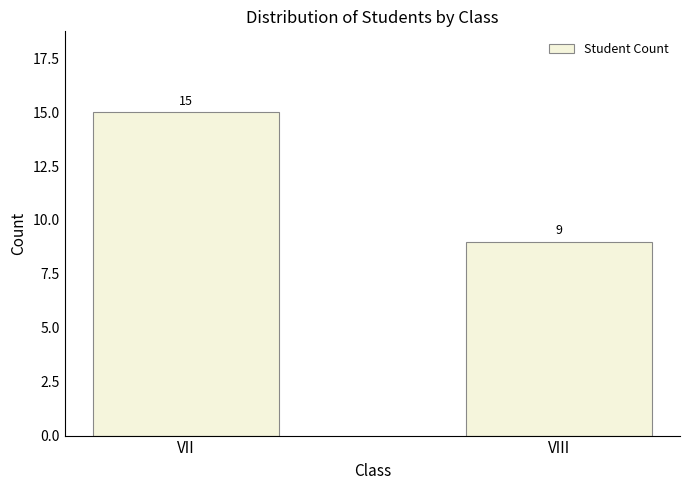

Reading left to right, transcribe all the data shown in this chart.

VII=15	VIII=9